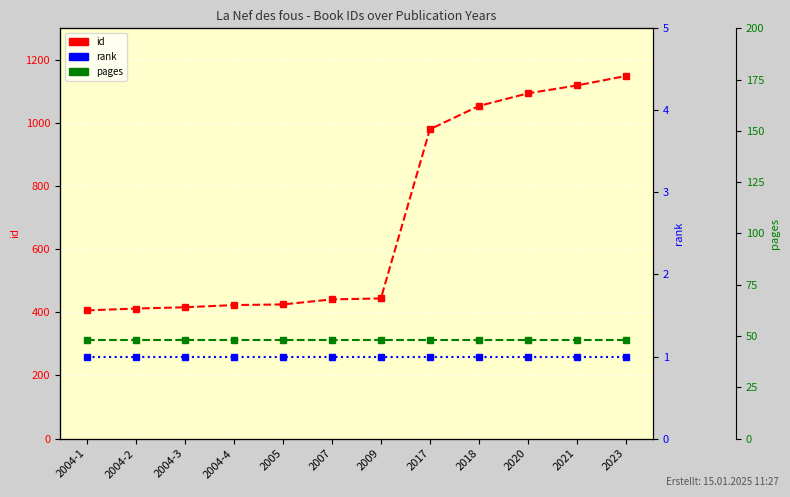

What is the difference between the id values at 2018 and 2004-1?

648